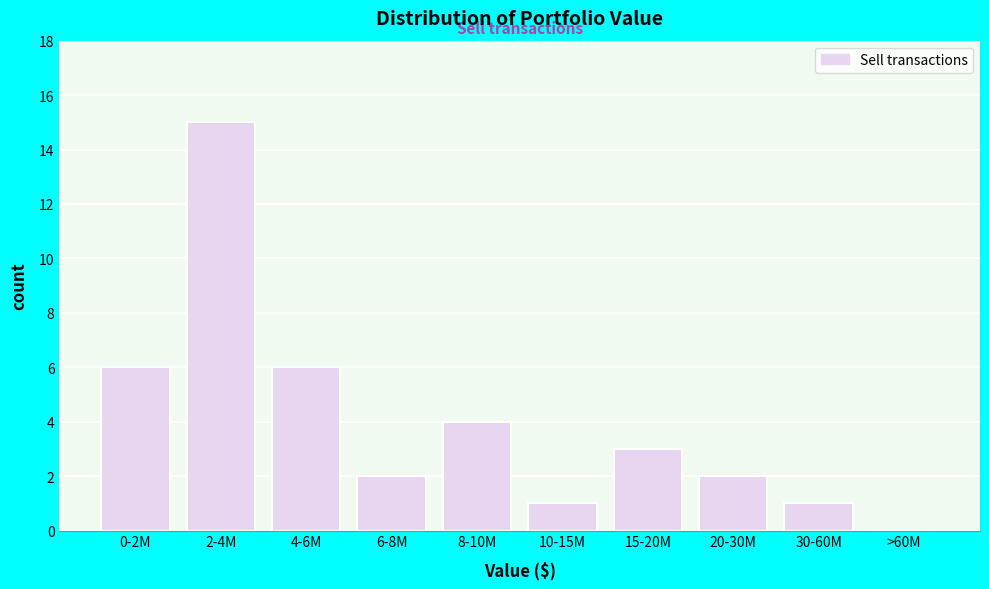

Reading left to right, transcribe all the data shown in this chart.

0-2M=6	2-4M=15	4-6M=6	6-8M=2	8-10M=4	10-15M=1	15-20M=3	20-30M=2	30-60M=1	>60M=0